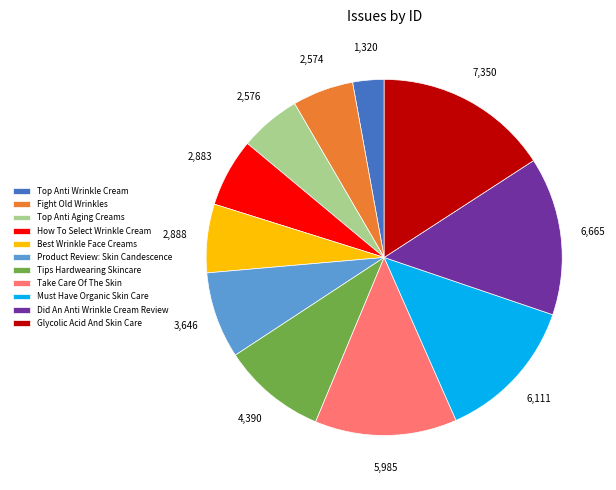

Between Must Have Organic Skin Care and Tips Hardwearing Skincare, which is larger?

Must Have Organic Skin Care